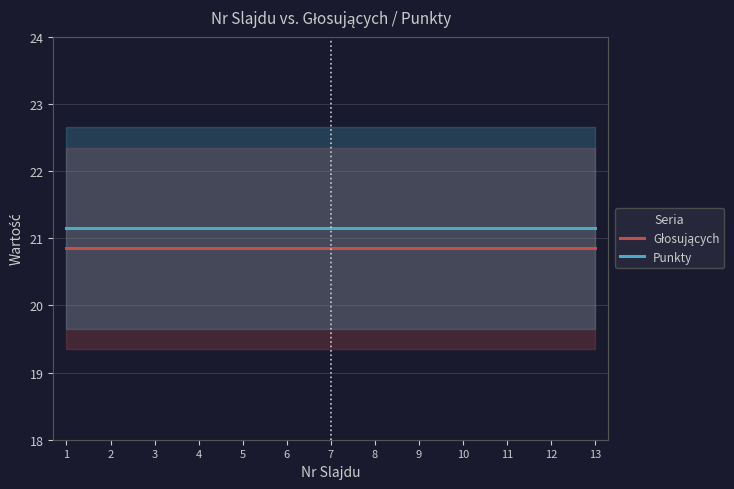

How many data points does each series have?

13